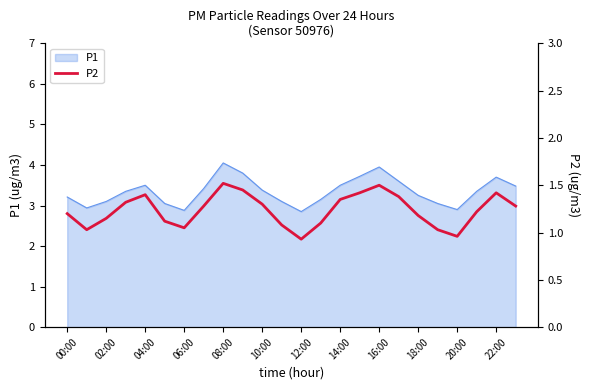

Is it true that P1 equals 3.4 at 10:00?

True